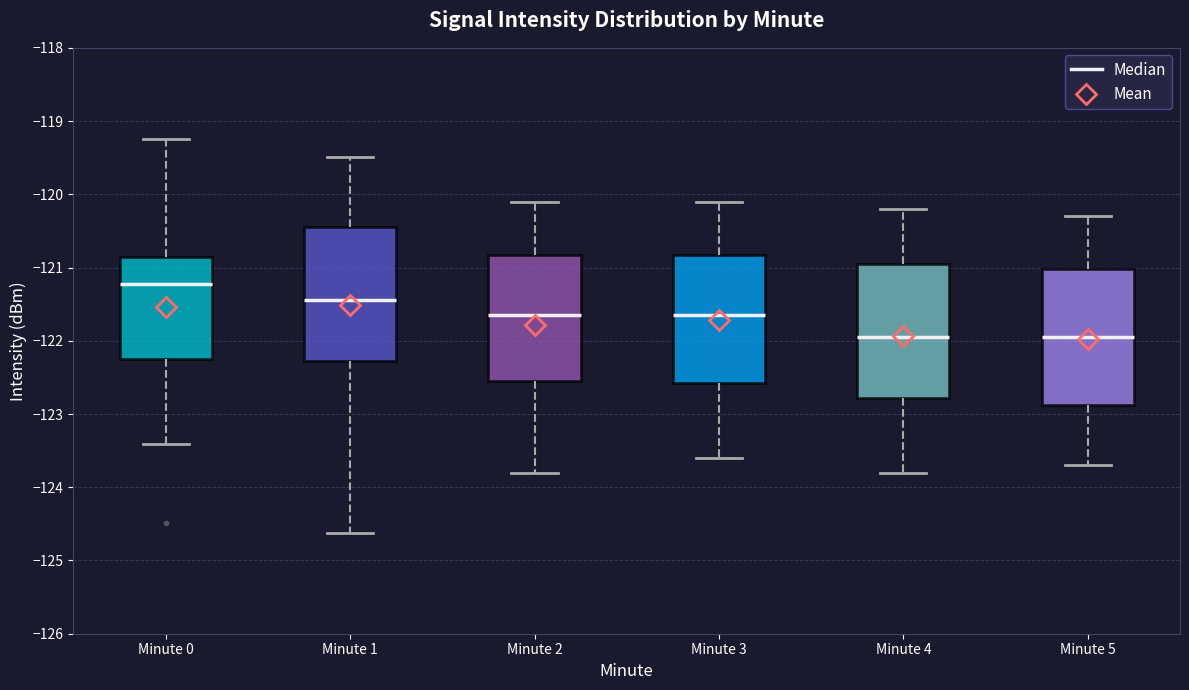

Where does the lower whisker of the box for Minute 4 end on the y-axis? The values are not printed on the chart, so give them approximately, as read against the axis.

-123.8